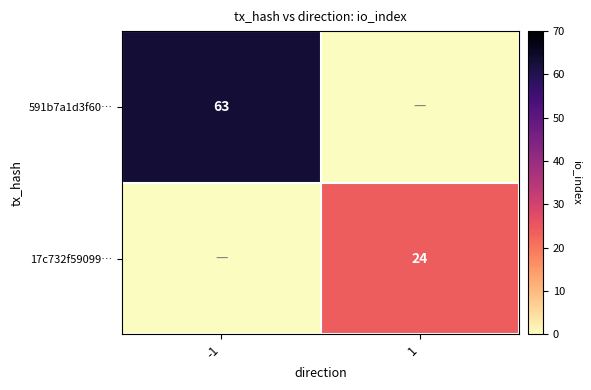

At which category is the sum across all series the highest?

-1